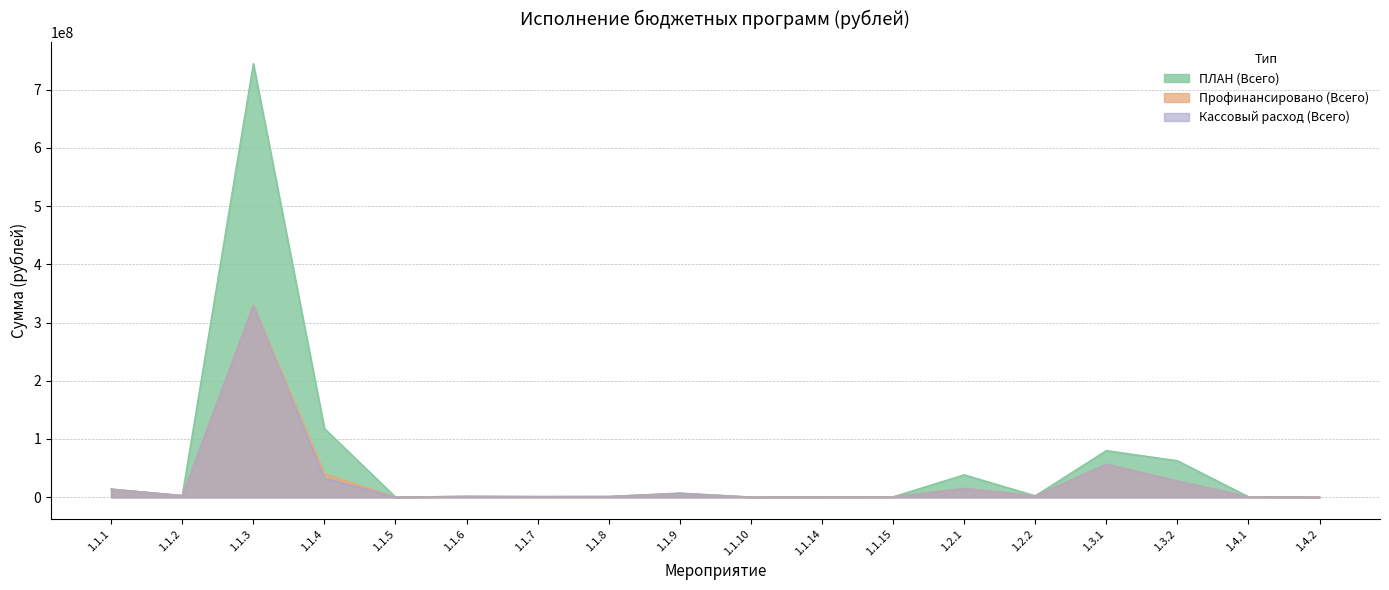

At which label is Профинансировано (Всего) closest to 164870892?

1.3.1